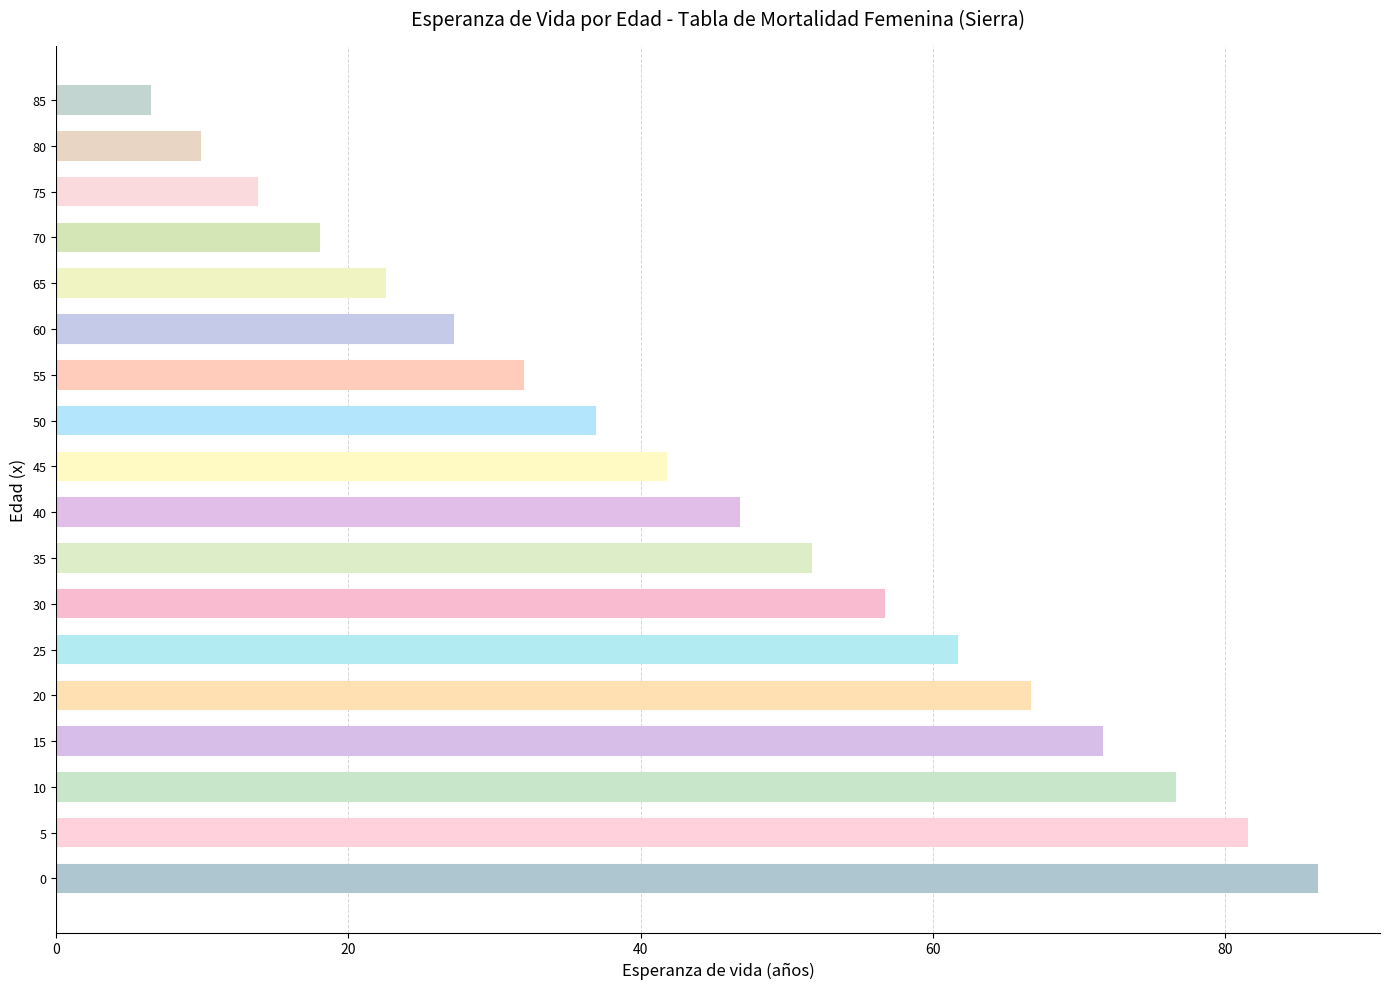

List the labels in order of value, smallest first.

85, 80, 75, 70, 65, 60, 55, 50, 45, 40, 35, 30, 25, 20, 15, 10, 5, 0